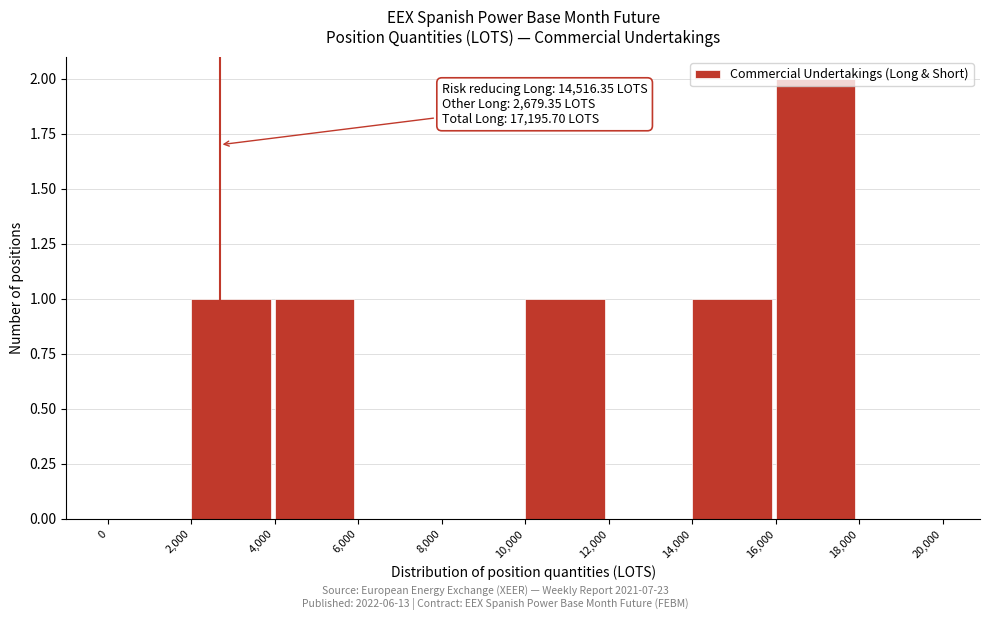

Which range on the x-axis has the tallest bar?

16,000 to 18,000